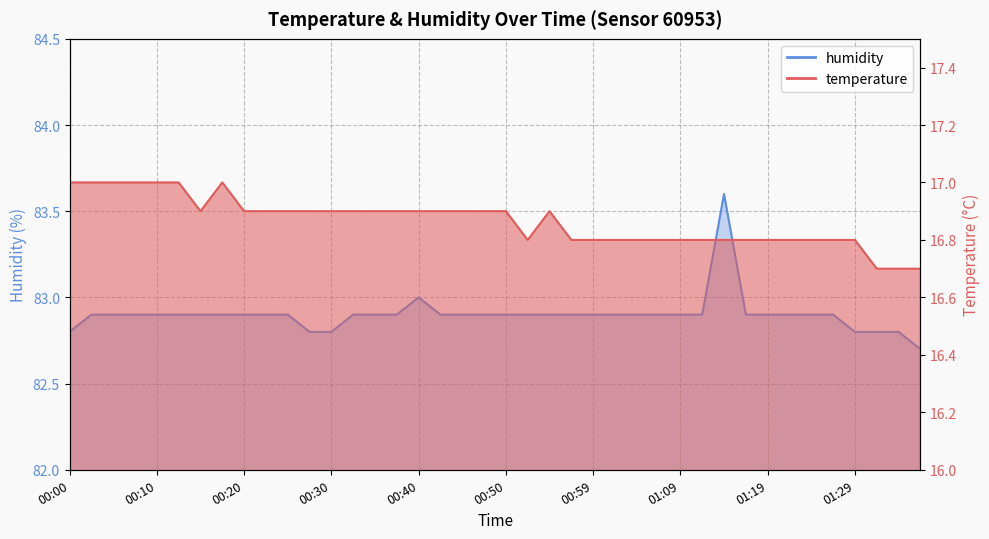

Which series has the widest spread of values?

humidity